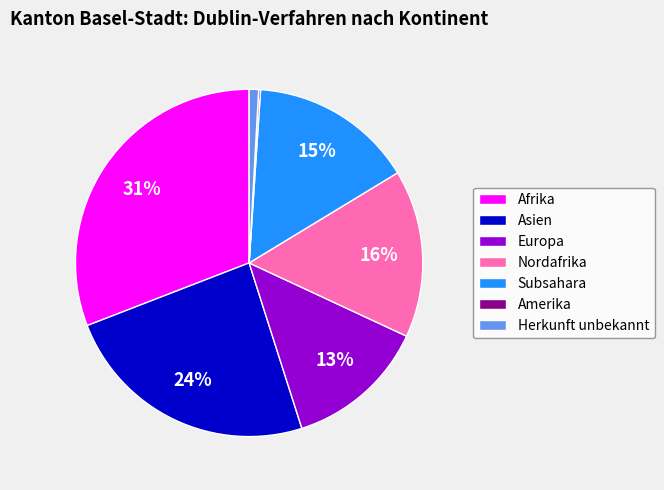

To the nearest percent, what is the average slice percentage?

14%